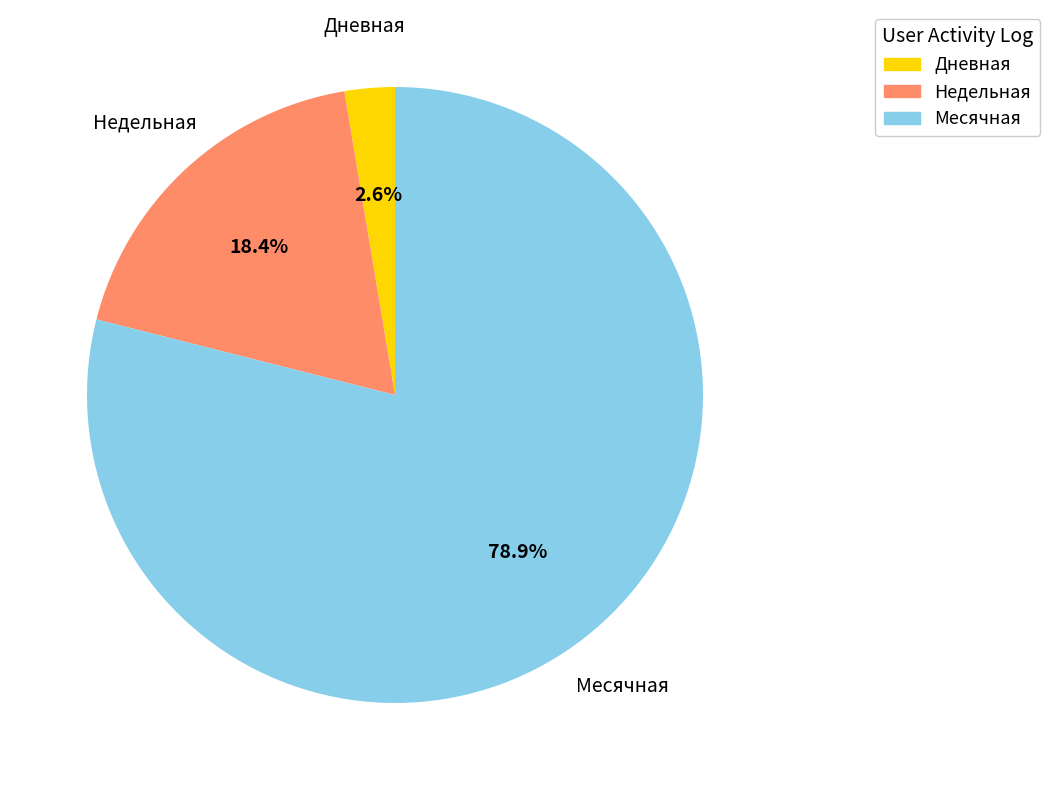

Which has a higher value, Дневная or Месячная?

Месячная